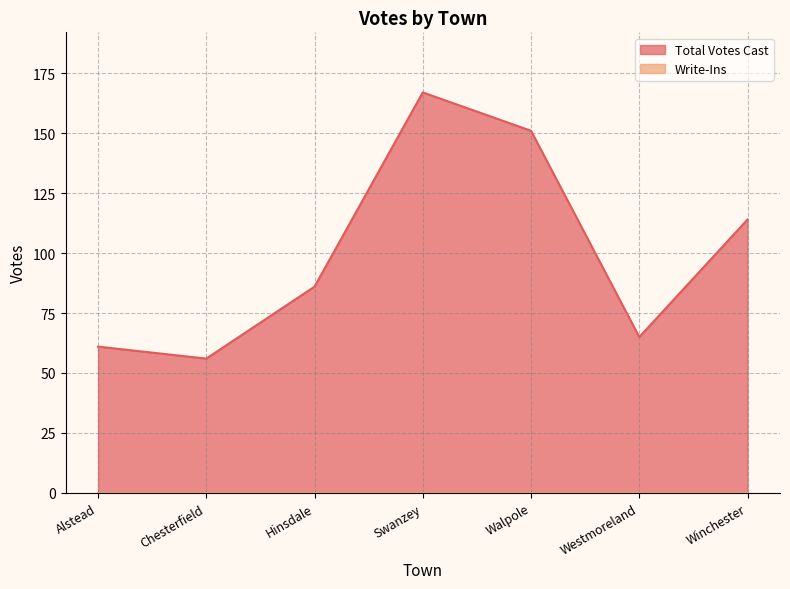

Count the number of data series in this chart.

2